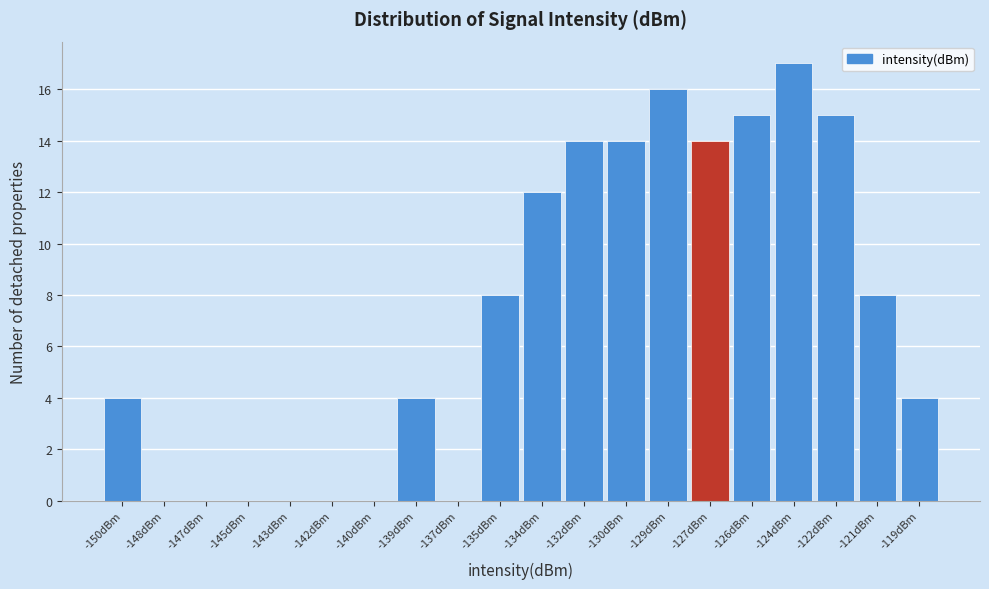

Reading left to right, transcribe all the data shown in this chart.

-150dBm=4	-148dBm=0	-147dBm=0	-145dBm=0	-143dBm=0	-142dBm=0	-140dBm=0	-139dBm=4	-137dBm=0	-135dBm=8	-134dBm=12	-132dBm=14	-130dBm=14	-129dBm=16	-127dBm=14	-126dBm=15	-124dBm=17	-122dBm=15	-121dBm=8	-119dBm=4